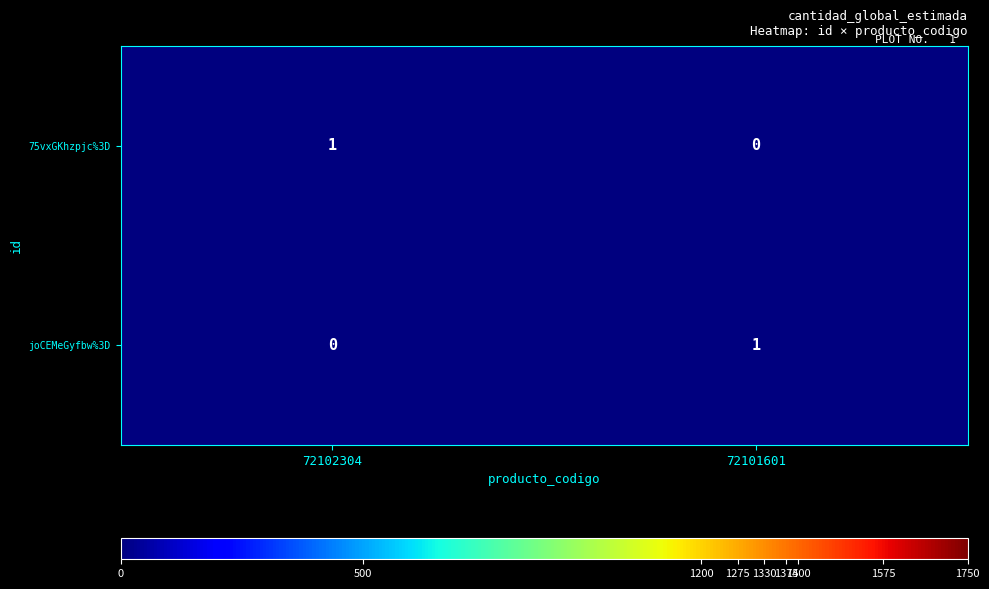

Which category has the highest value in the joCEMeGyfbw%3D series?

72101601